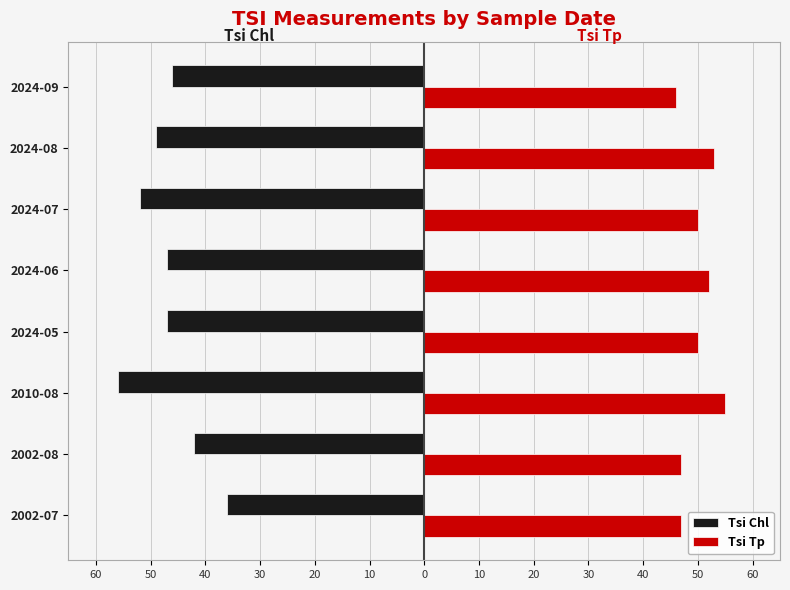

What is the average value of the Tsi Tp series?

50